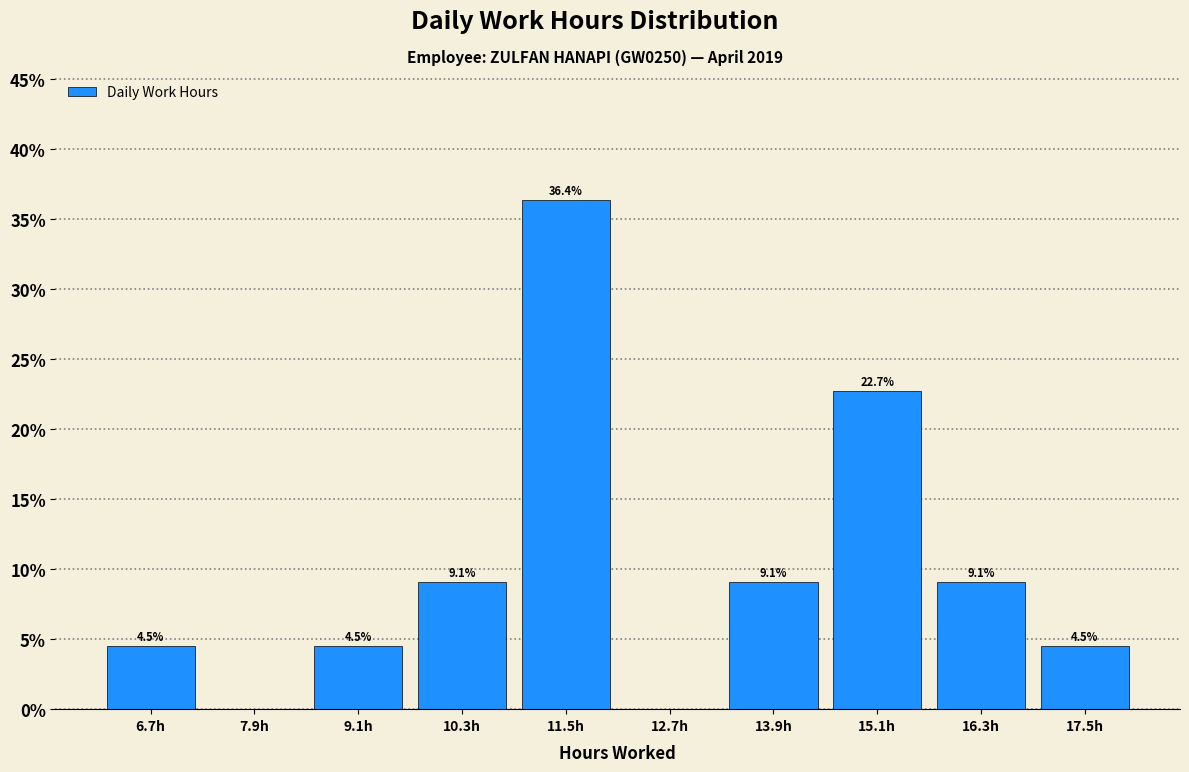

Over which range of the x-axis is the bar tallest?

11.0 to 12.2